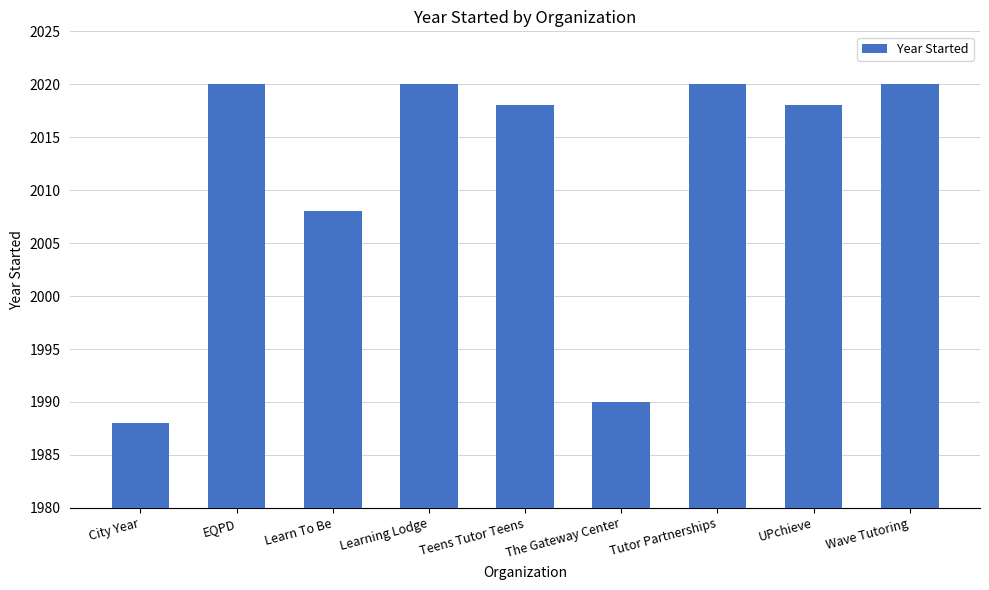

What is the difference between the maximum and minimum values?

32